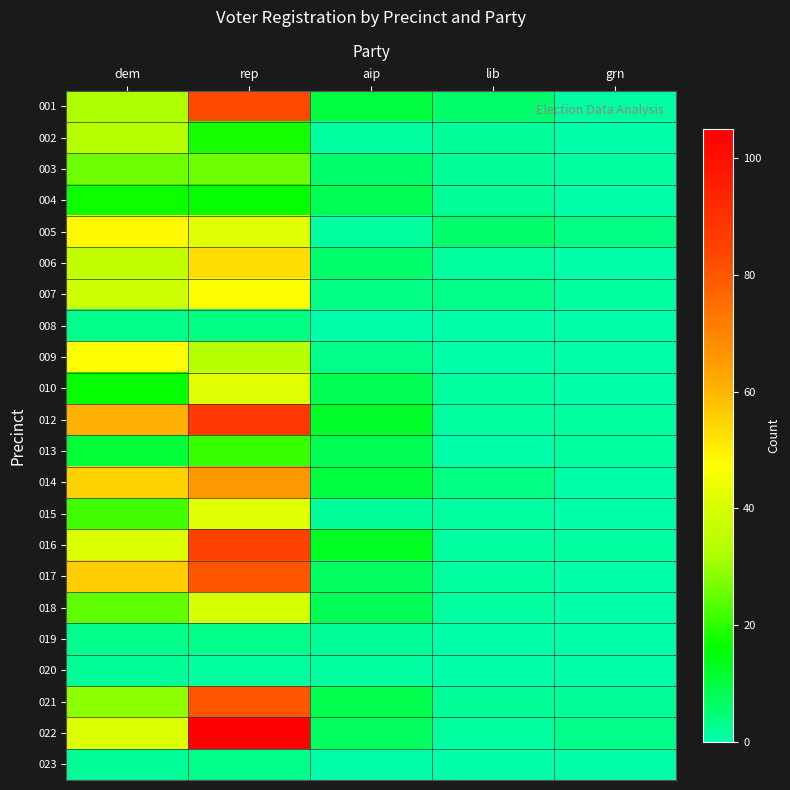

Reading left to right, list all the values displayed in this chart.

001: dem=32	rep=83	aip=10	lib=6	grn=1
002: dem=34	rep=18	aip=1	lib=2	grn=0
003: dem=26	rep=26	aip=6	lib=2	grn=1
004: dem=17	rep=16	aip=8	lib=2	grn=0
005: dem=48	rep=42	aip=1	lib=6	grn=4
006: dem=36	rep=53	aip=6	lib=1	grn=0
007: dem=38	rep=47	aip=4	lib=3	grn=1
008: dem=3	rep=4	aip=0	lib=0	grn=0
009: dem=47	rep=34	aip=3	lib=0	grn=0
010: dem=16	rep=42	aip=8	lib=1	grn=0
012: dem=61	rep=88	aip=12	lib=1	grn=1
013: dem=11	rep=21	aip=8	lib=0	grn=1
014: dem=55	rep=66	aip=10	lib=4	grn=0
015: dem=22	rep=42	aip=2	lib=1	grn=0
016: dem=41	rep=85	aip=13	lib=1	grn=1
017: dem=56	rep=80	aip=7	lib=1	grn=0
018: dem=25	rep=40	aip=8	lib=1	grn=0
019: dem=3	rep=3	aip=2	lib=0	grn=0
020: dem=2	rep=1	aip=1	lib=0	grn=0
021: dem=29	rep=80	aip=9	lib=2	grn=2
022: dem=41	rep=105	aip=7	lib=1	grn=3
023: dem=2	rep=3	aip=0	lib=0	grn=0